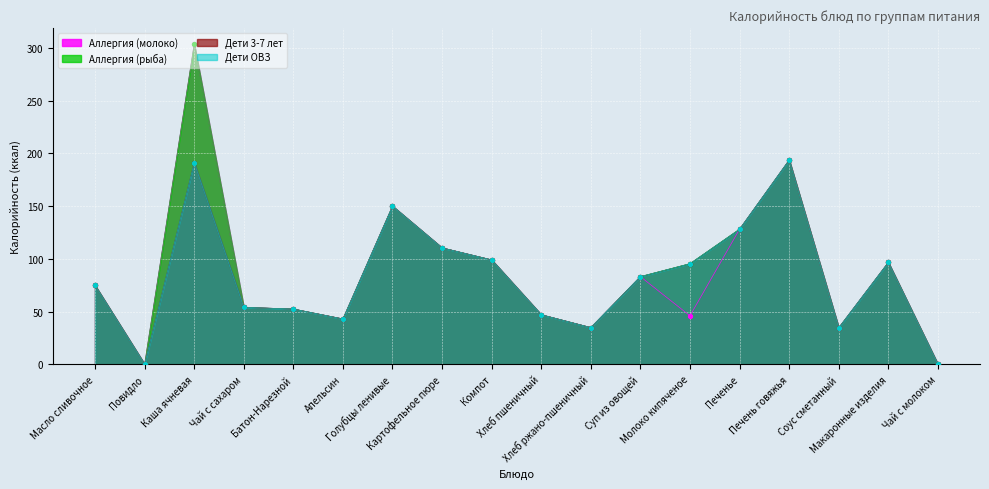

At how many categories does at least one series exceed 225?

1